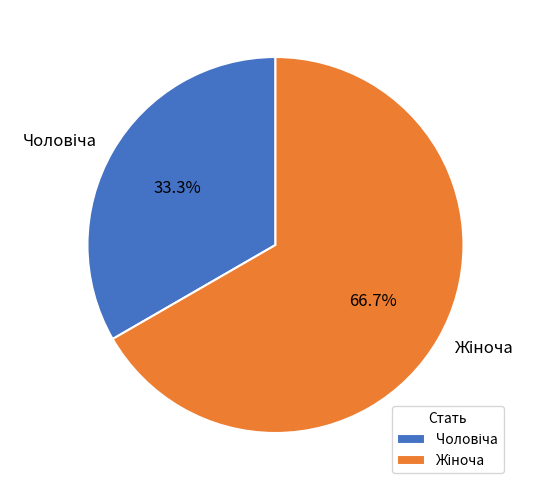

Is there a majority slice in this chart?

Yes